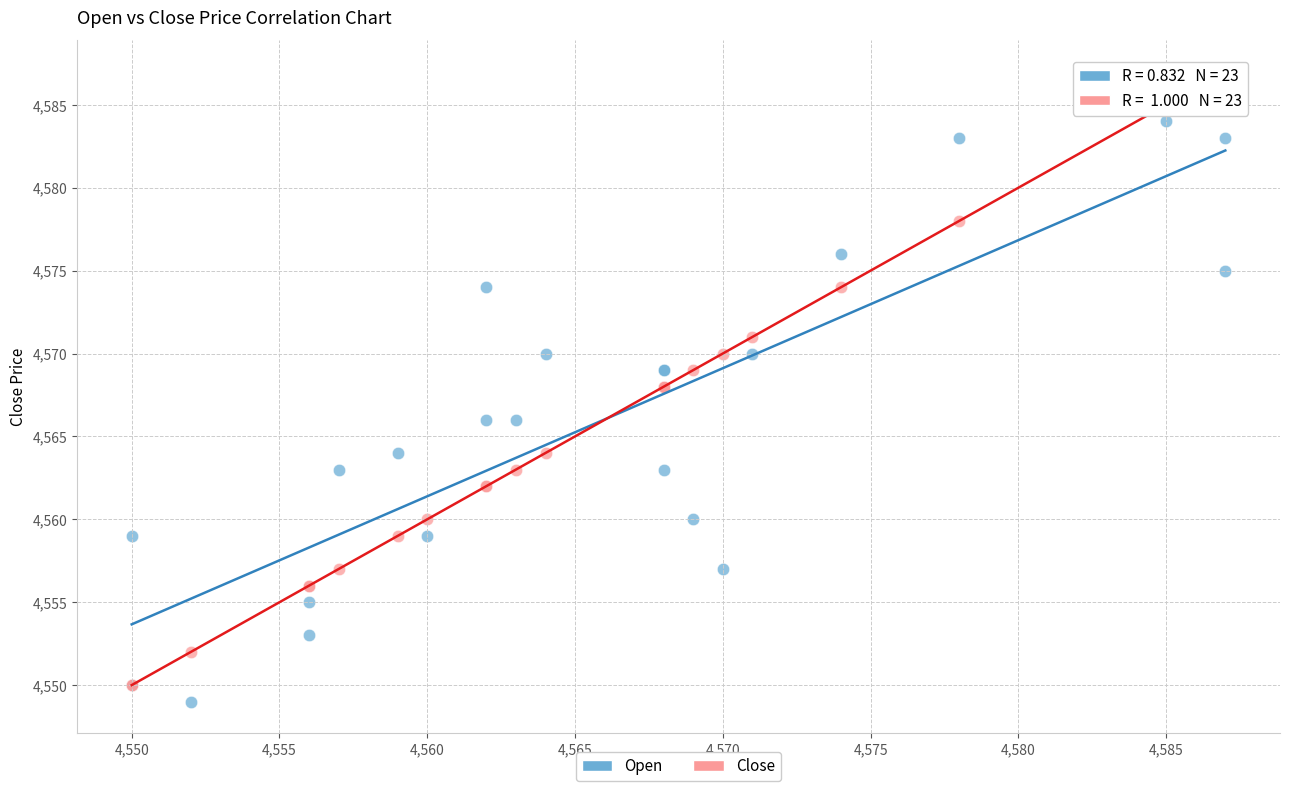

Which series has the widest spread of Y values?

Close